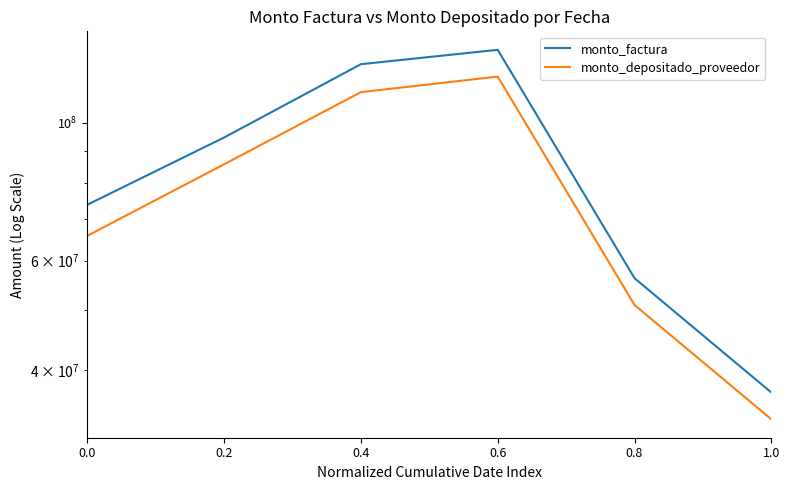

Rank the categories by monto_depositado_proveedor value from lowest to highest.

1.0, 0.8, 0.0, 0.2, 0.4, 0.6